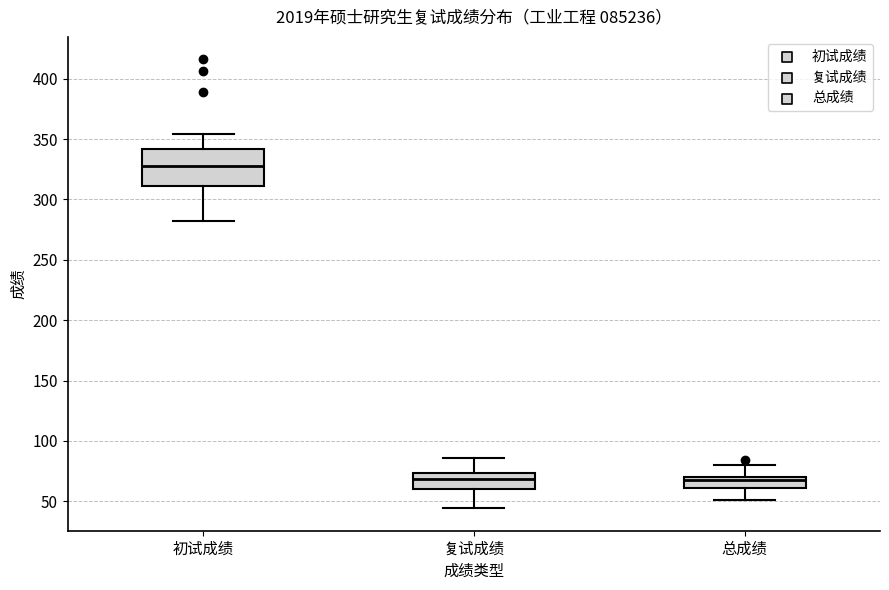

Reading left to right, transcribe this box plot: for each box, give where its median line is, the range the box spans, and where its two whiskers end, as read against the y-axis. The values are not printed on the chart, so give them approximately, as read against the axis.

初试成绩: median 330, box 310 to 340, whiskers 280 to 355
复试成绩: median 70, box 60 to 75, whiskers 45 to 85
总成绩: median 65, box 60 to 70, whiskers 50 to 80